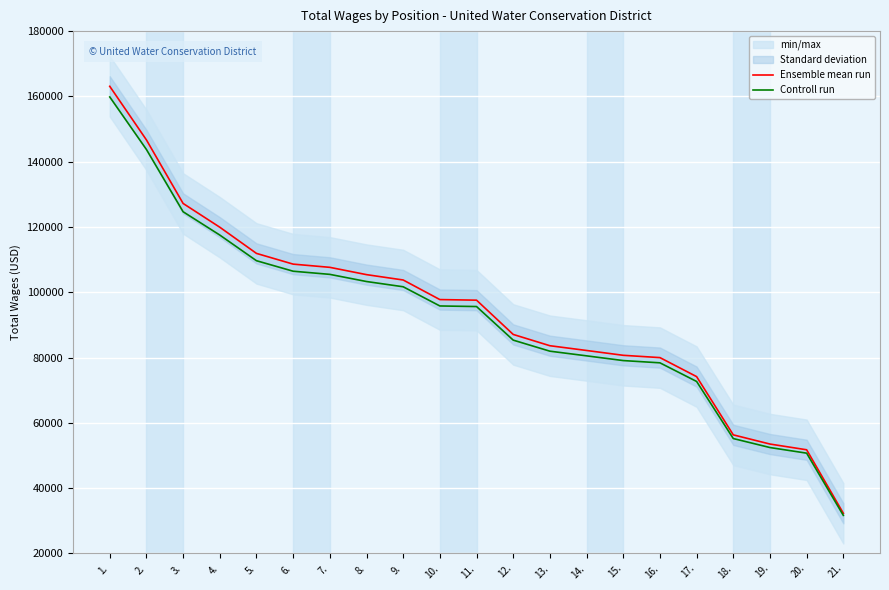

Which has a higher value, 18. or 12.?

12.